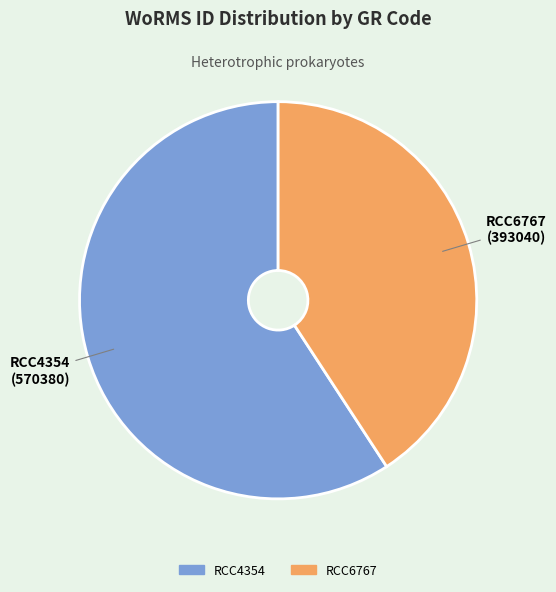

Which slice represents more than half of the pie?

RCC4354